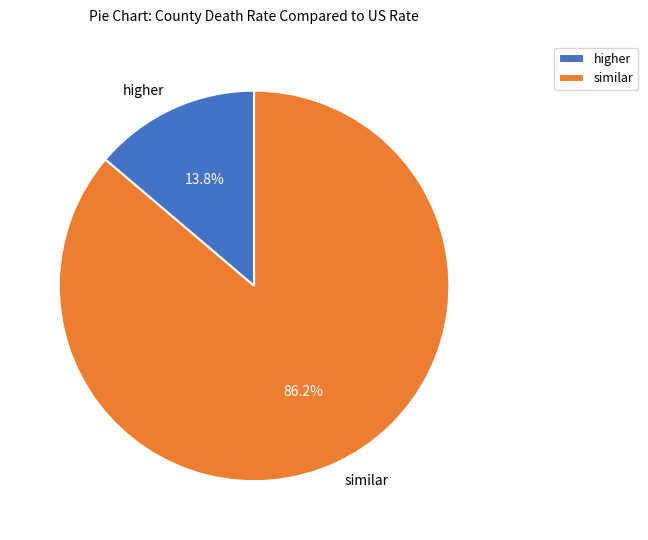

Count the number of slices in the pie.

2